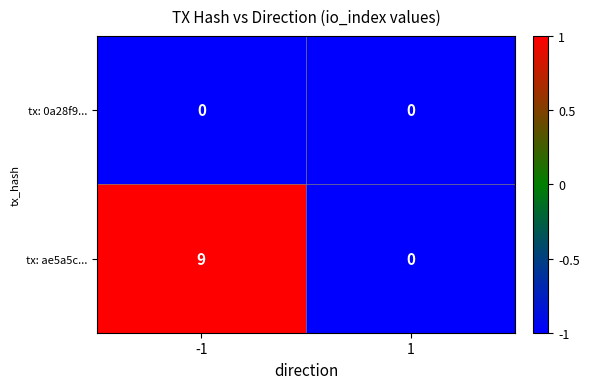

Which series has the largest total across all categories?

tx: ae5a5c...